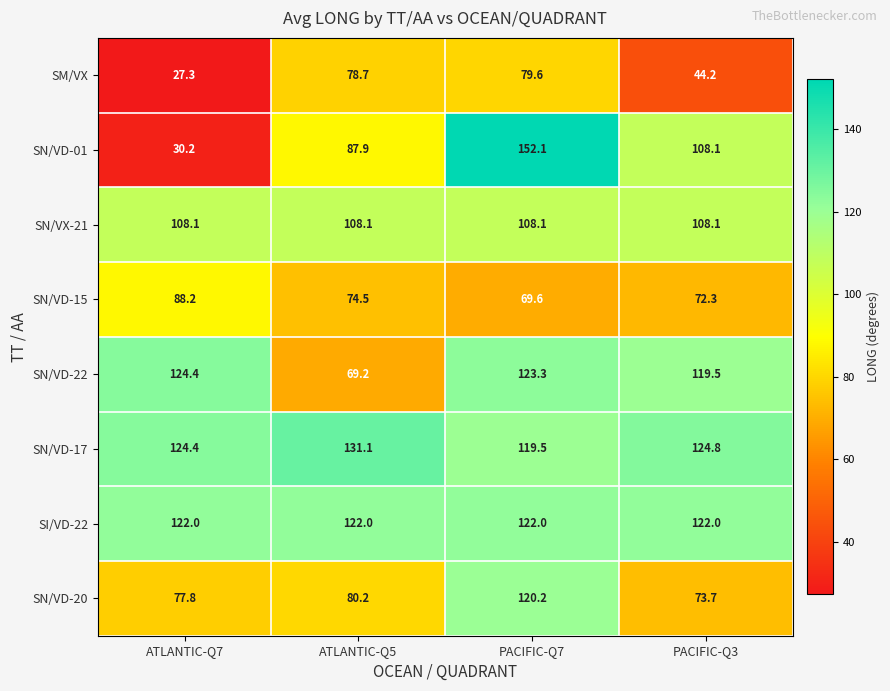

At which category is the sum across all series the highest?

PACIFIC-Q7